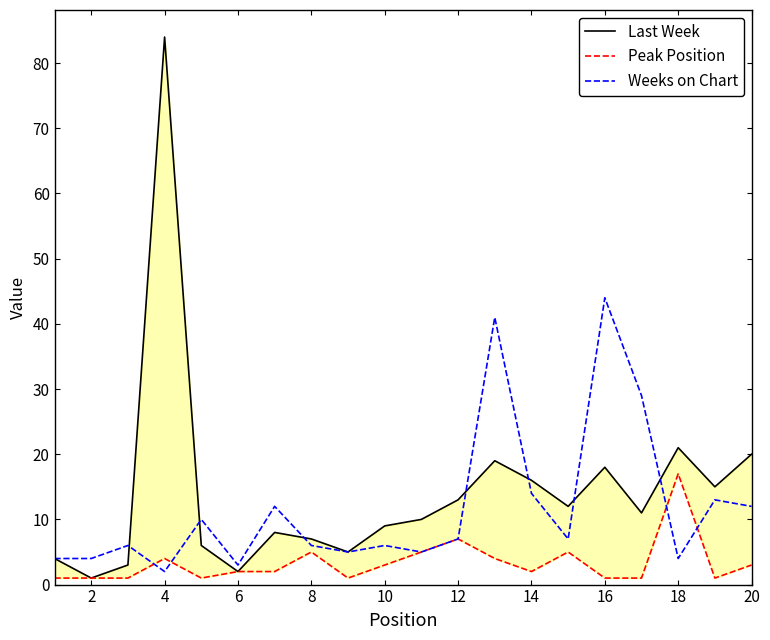

What is the value of the Weeks on Chart point at the 18th from the left?

4